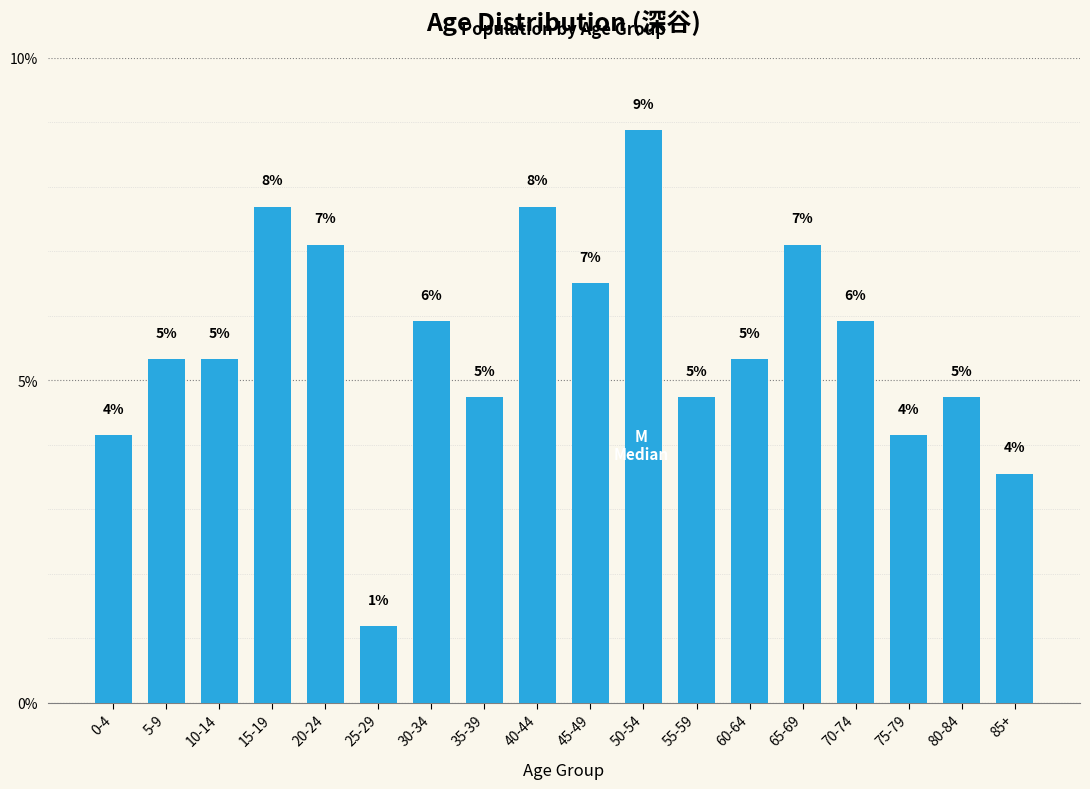

Does the chart contain any negative values?

No